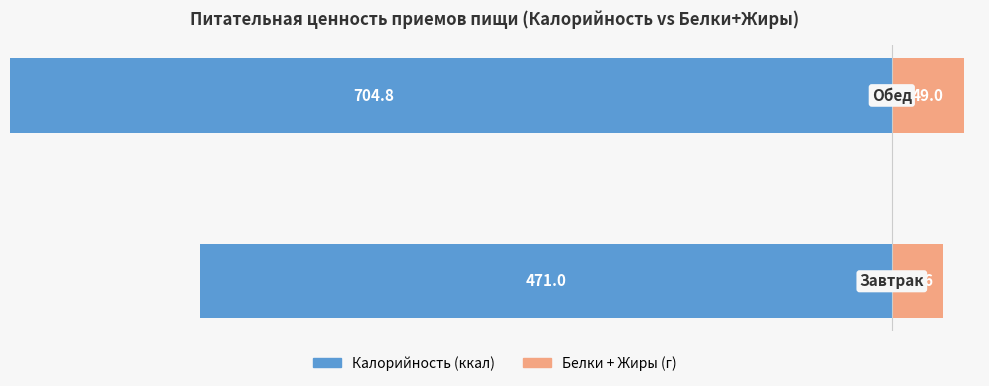

What is the spread (max minus min) of values at −600?

505.6